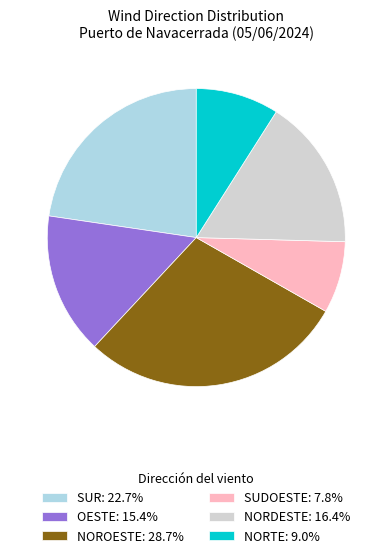

Do SUR: 22.7% and NOROESTE: 28.7% together represent more than half of the pie?

Yes